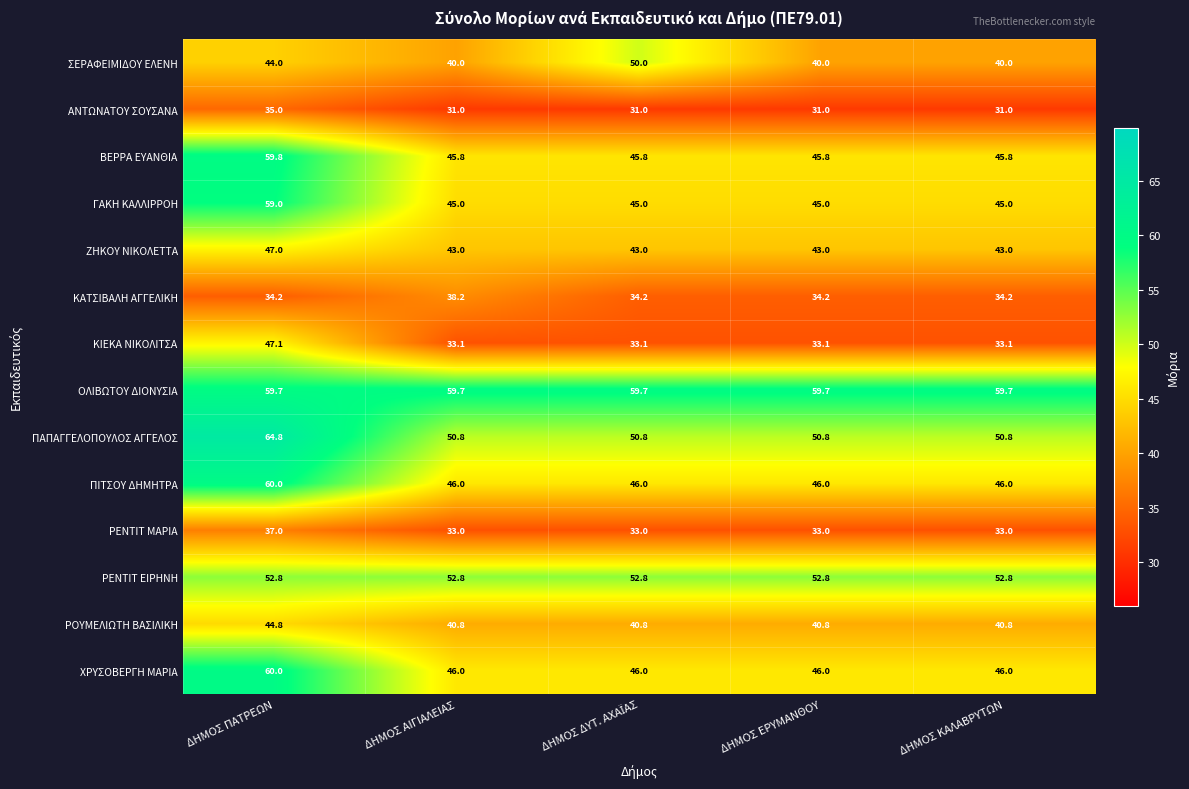

At which category is the sum across all series the highest?

ΔΗΜΟΣ ΠΑΤΡΕΩΝ